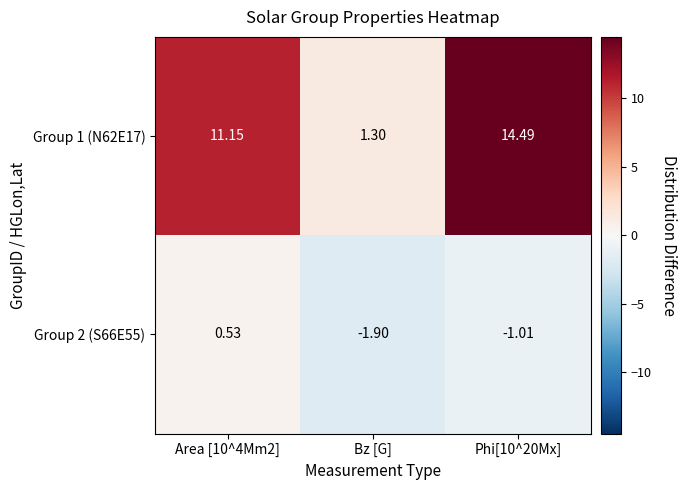

Which series has the widest spread of values?

Group 1 (N62E17)